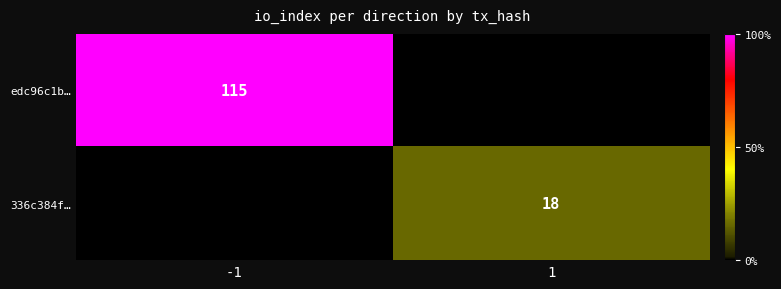

Count the number of data series in this chart.

2